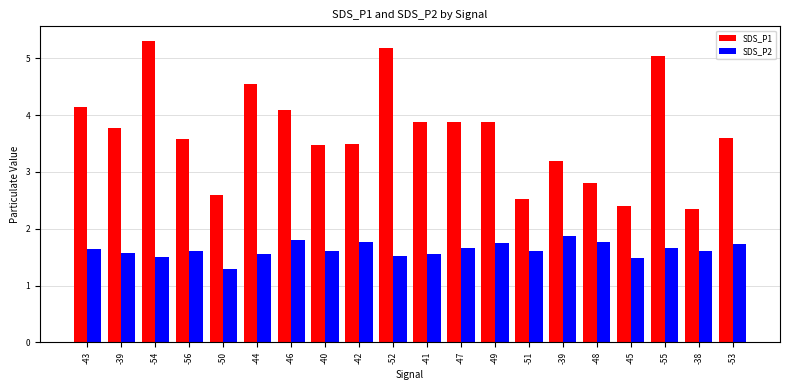

How many series are shown in this chart?

2